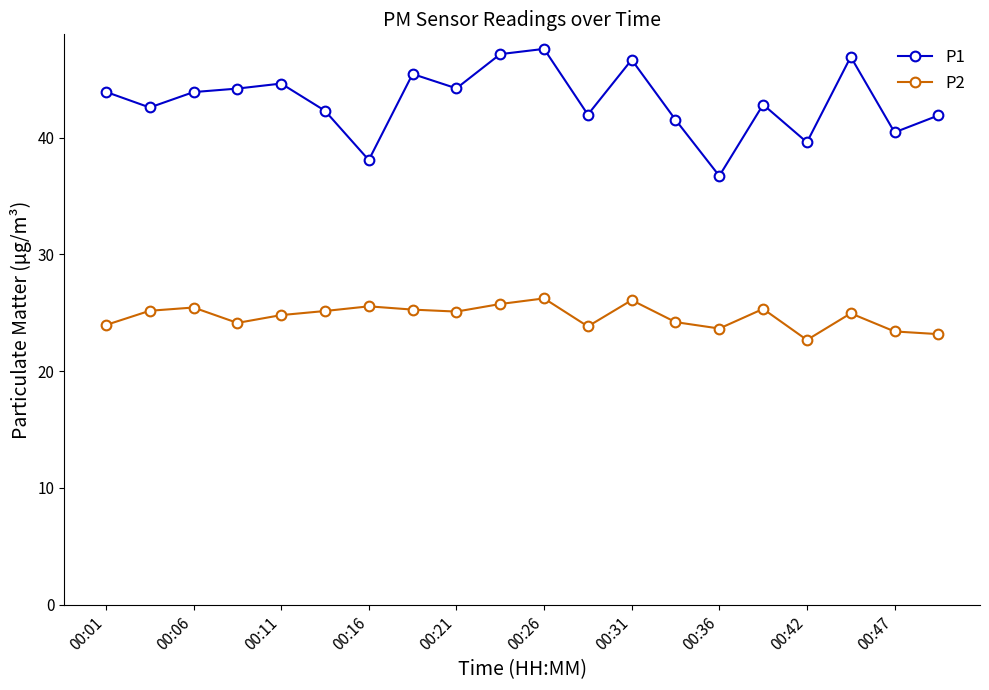

What is the difference between the second highest and second lowest values in the P1 series?

9.1